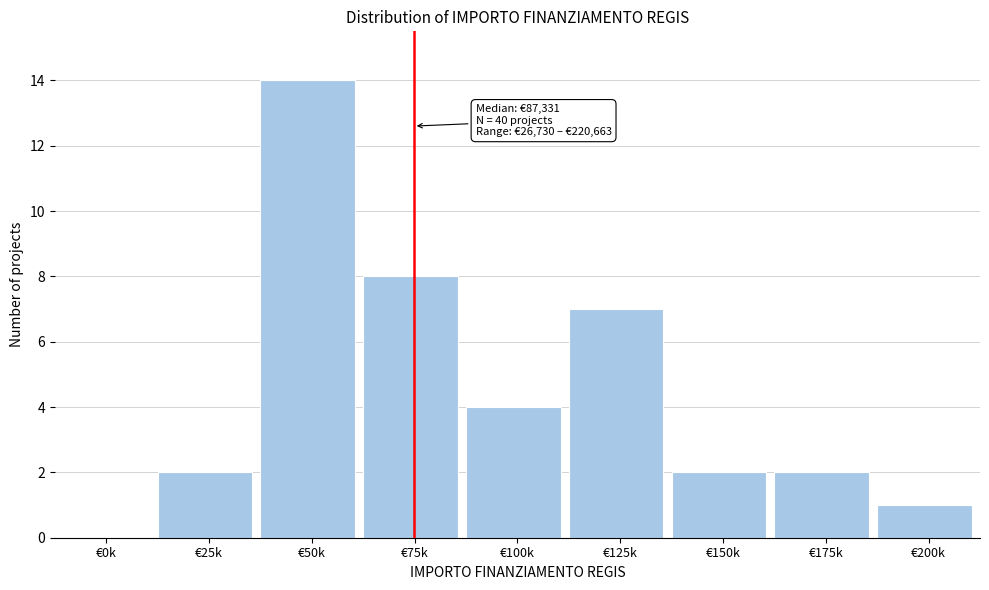

Reading left to right, extract all data points from this chart.

€0k=0	€25k=2	€50k=14	€75k=8	€100k=4	€125k=7	€150k=2	€175k=2	€200k=1